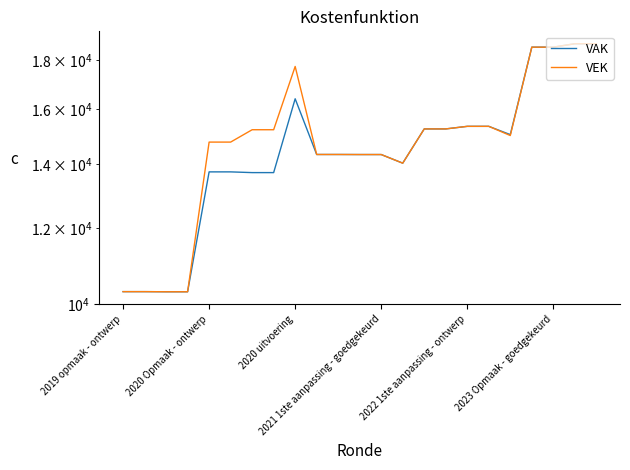

Rank the series by their average value, from lowest to highest.

VAK, VEK